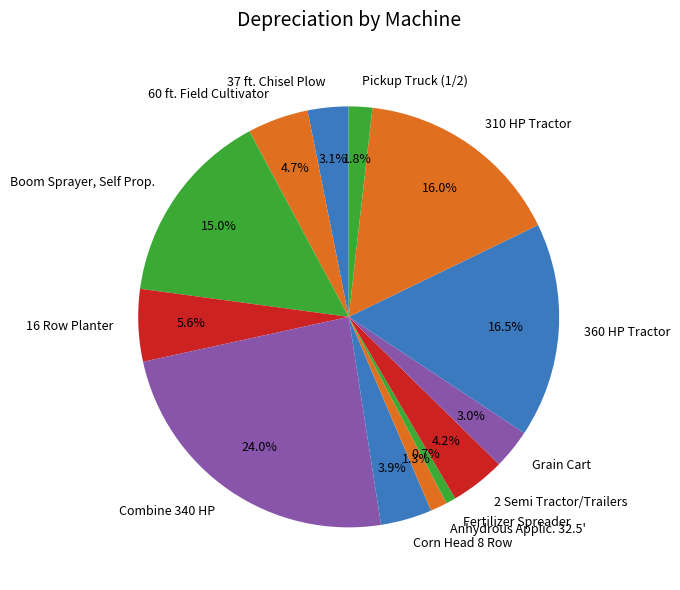

What is the largest slice in the pie chart?

Combine 340 HP